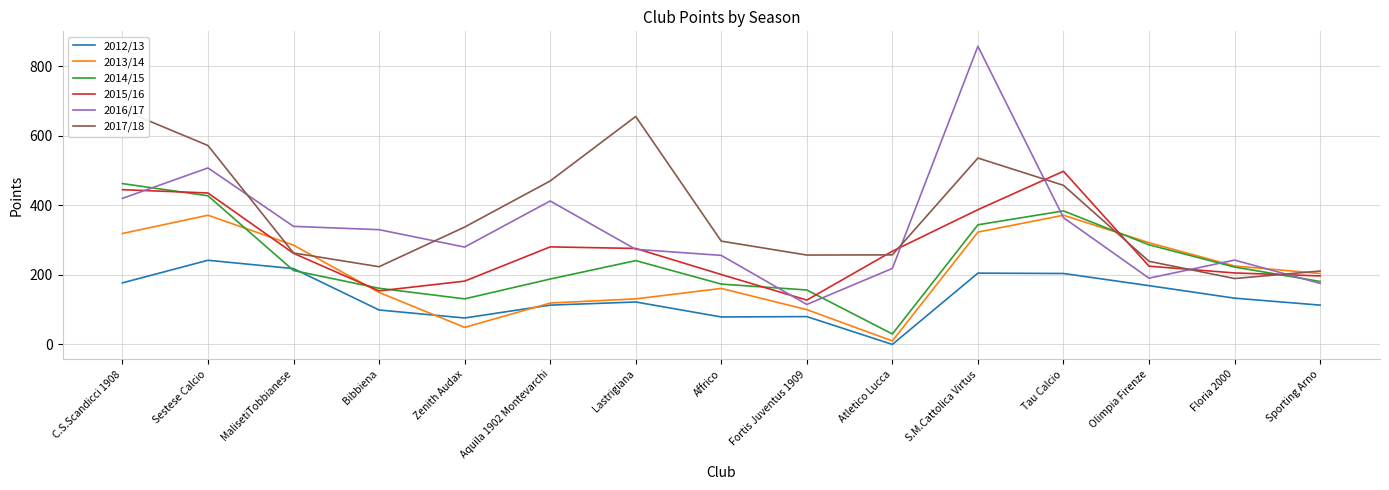

Does the chart display data point markers on the line(s)?

No